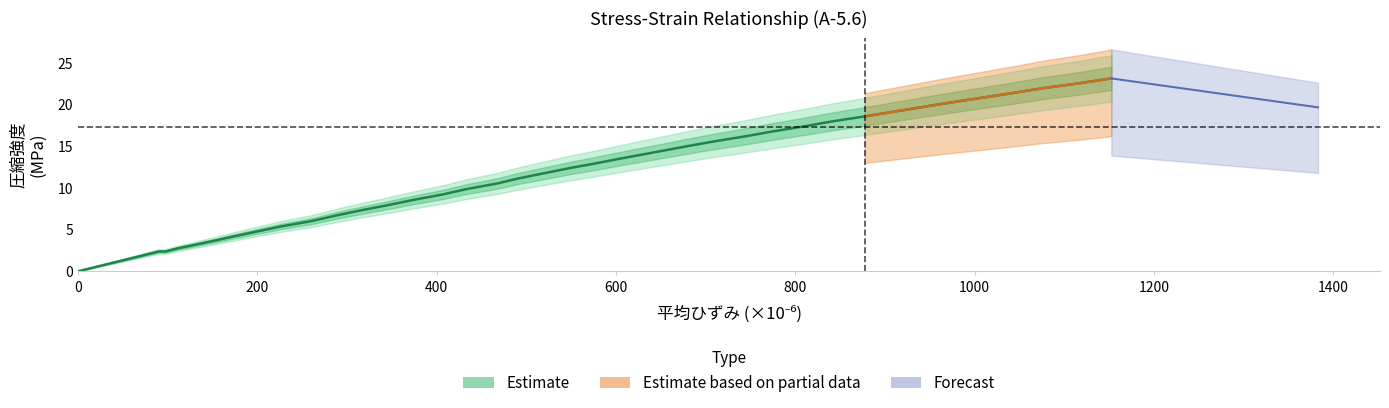

How many values are below 12?

18